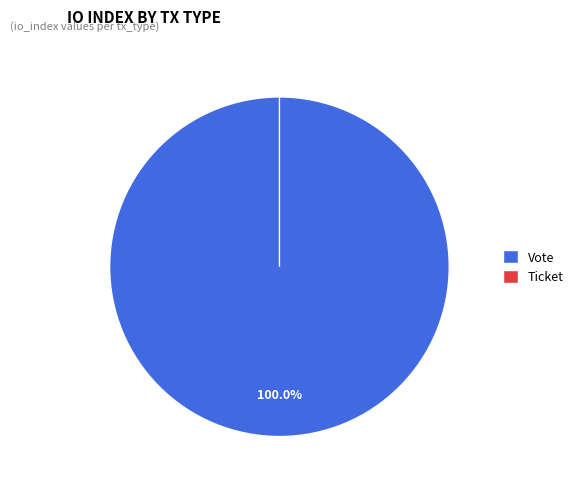

To the nearest percent, what percentage of the pie is Vote?

100%